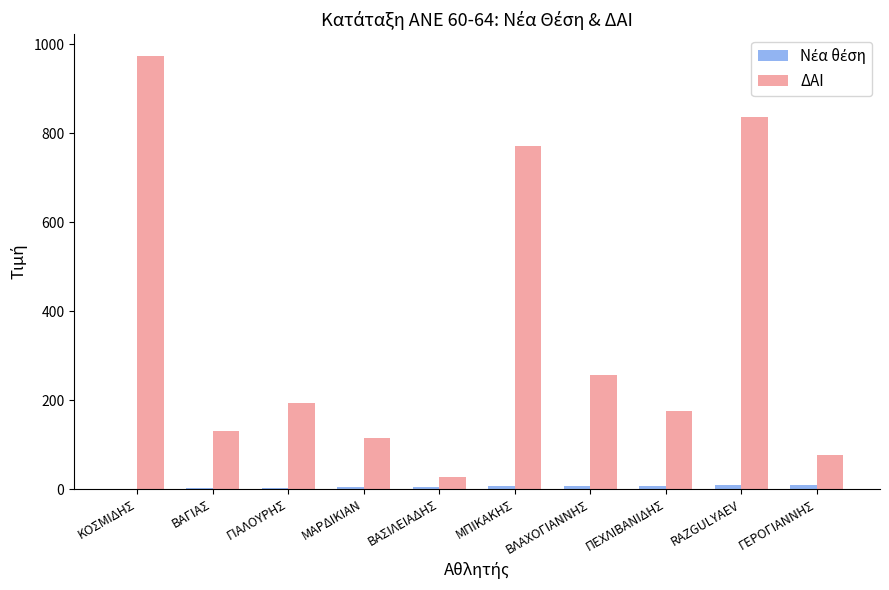

Between ΒΑΓΙΑΣ and ΒΑΣΙΛΕΙΑΔΗΣ, which series saw the biggest shift?

ΔΑΙ